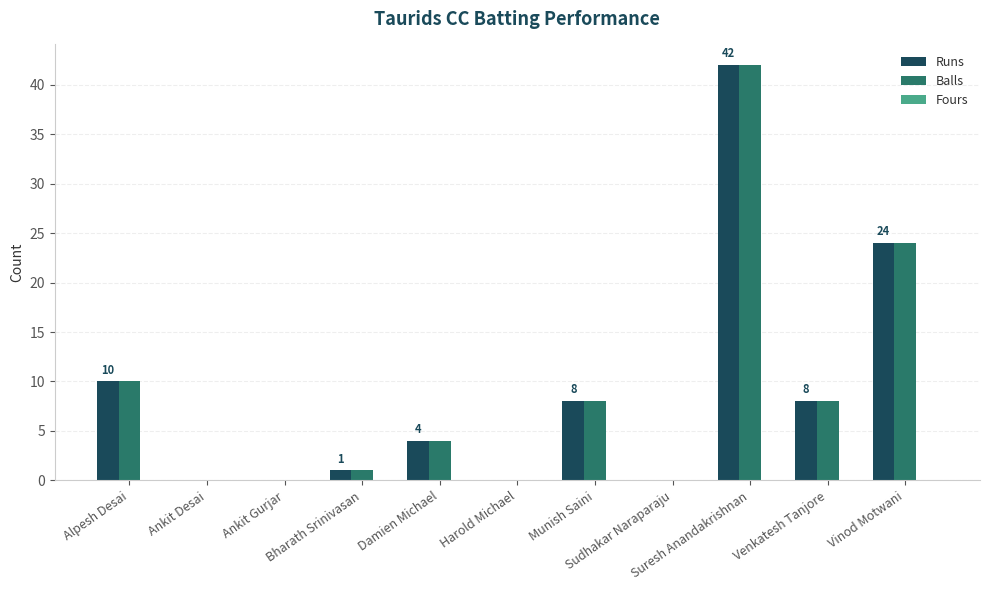

What is the maximum value shown in the chart?

42